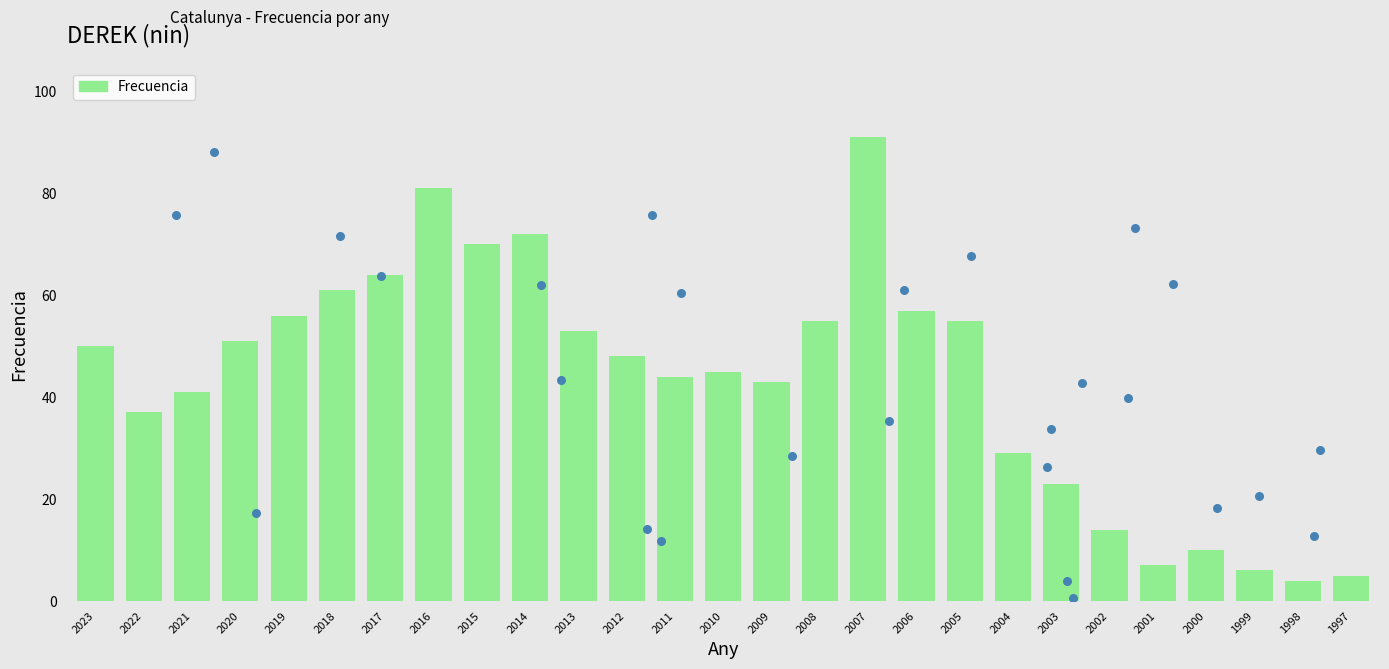

What is the ratio of the value at 2015 to the value at 1998?

17.5